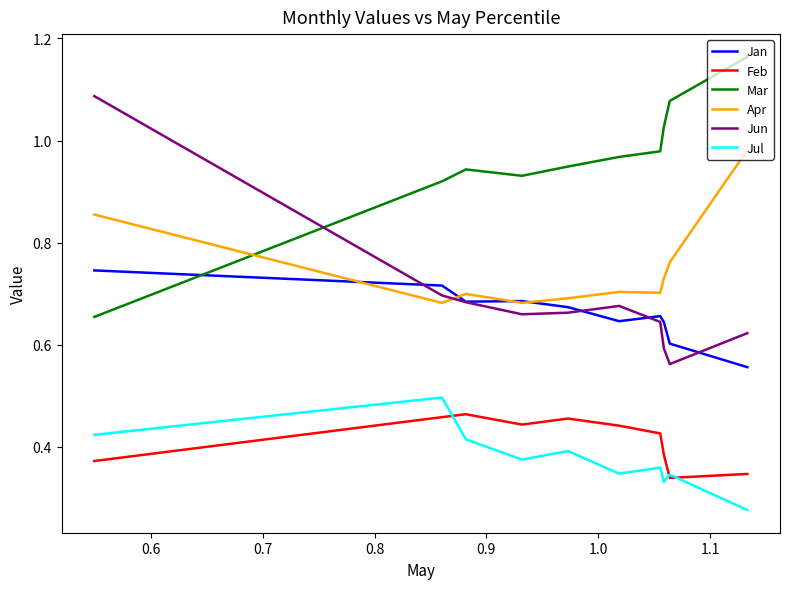

Which series has the largest total across all categories?

Mar